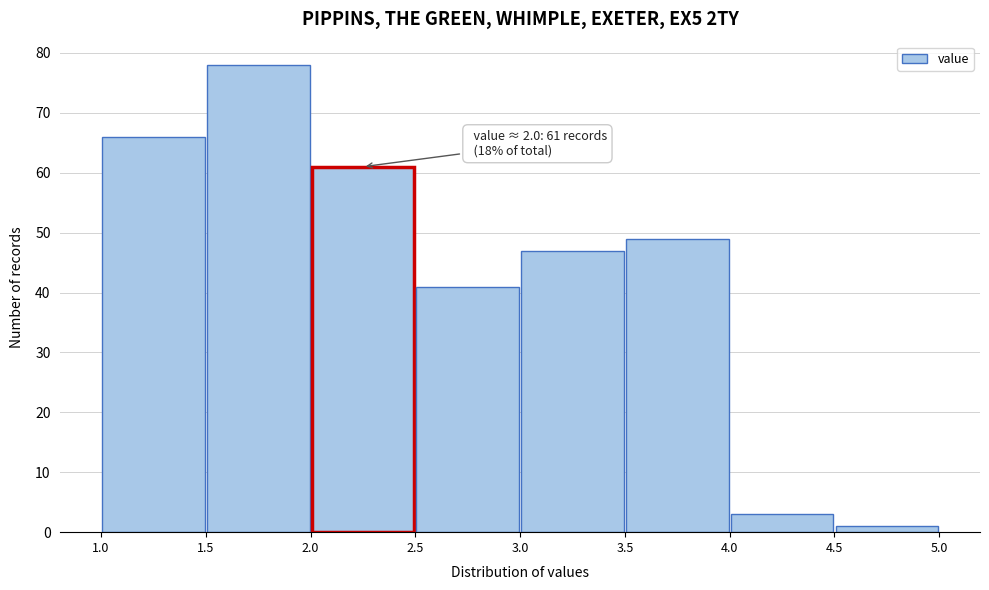

Over which range of the x-axis is the bar tallest?

1.5 to 2.0